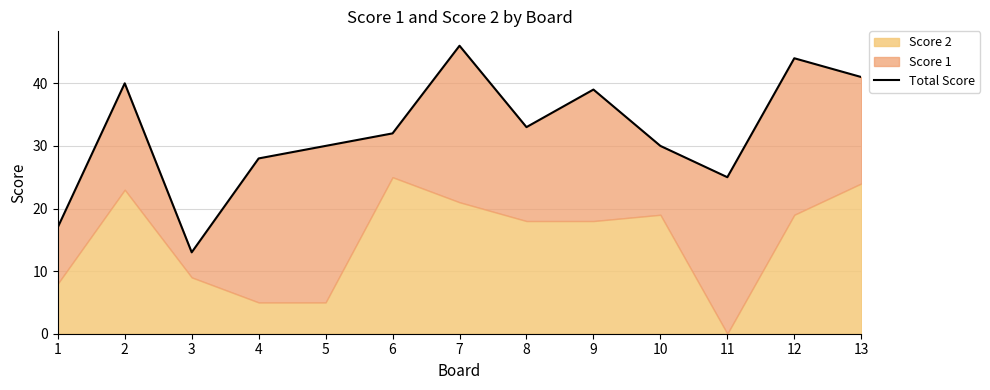

Is it true that the value at 8 is 13?

False